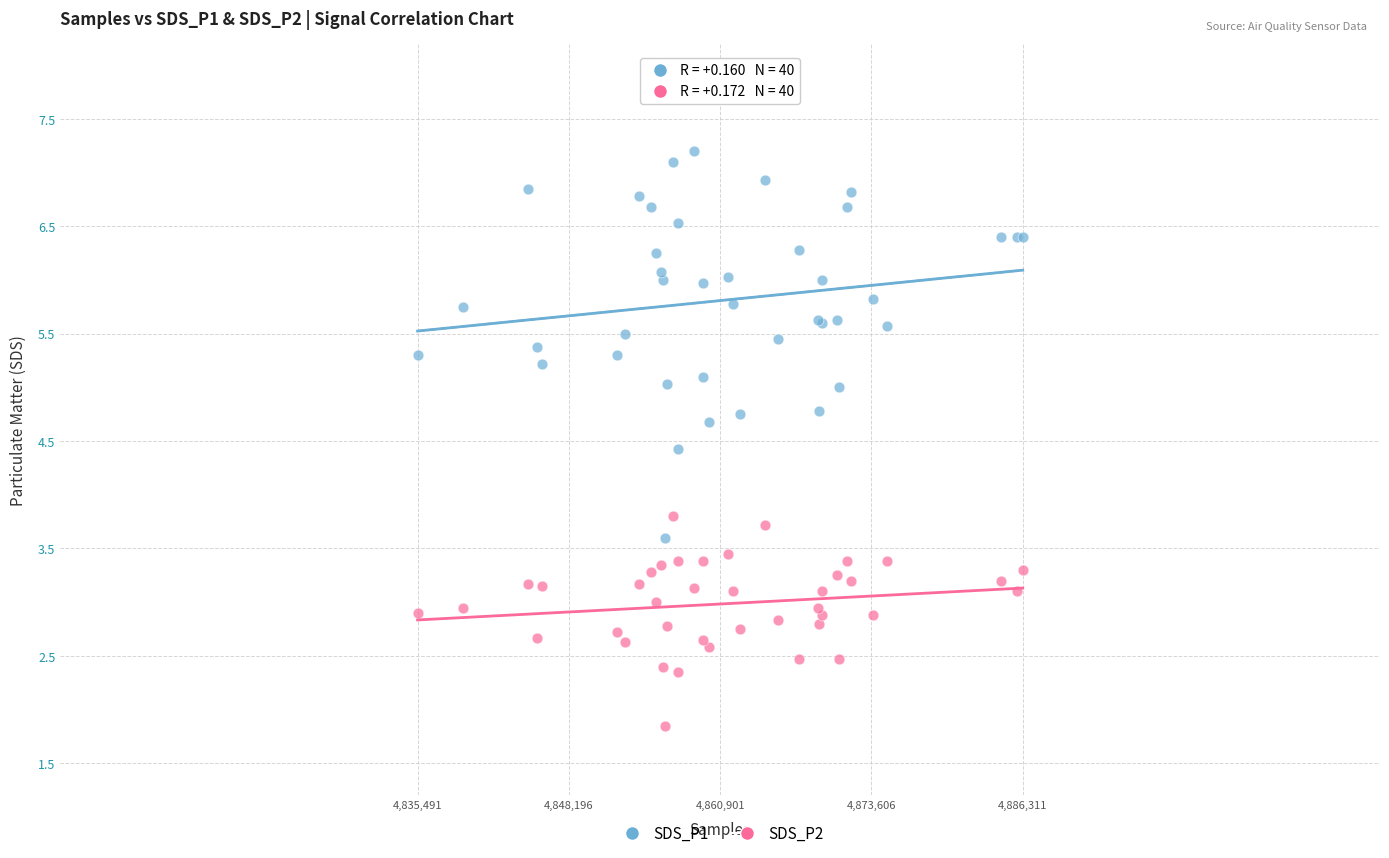

Across all series, what Y value is closest to 4?

3.8